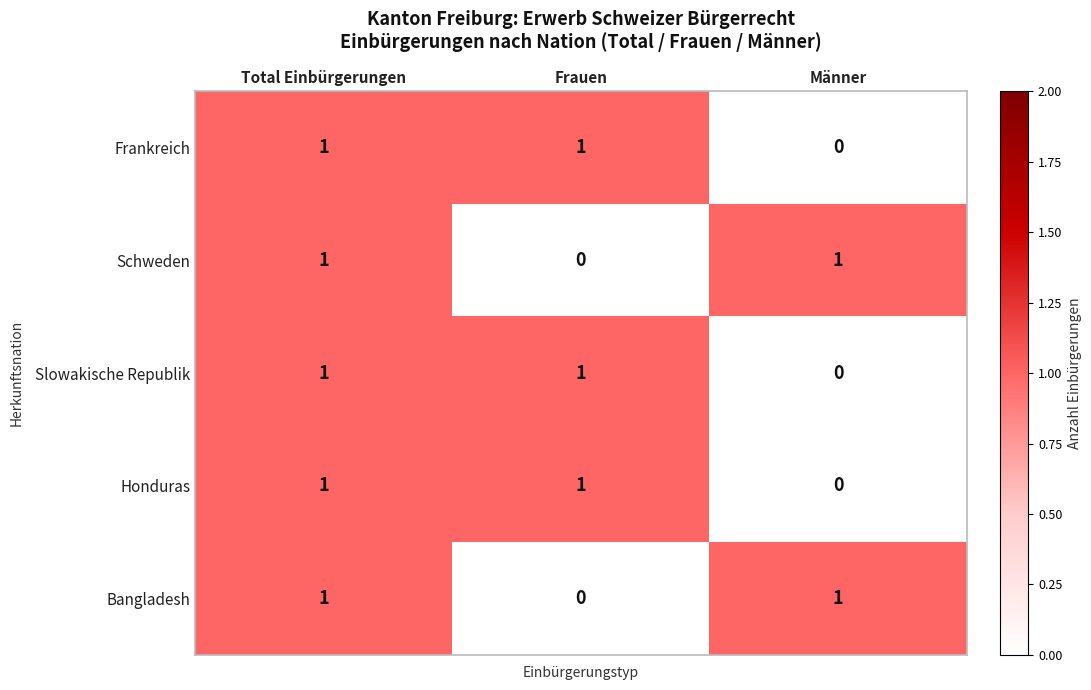

Count the Frankreich values in the range 0 to 1.

3